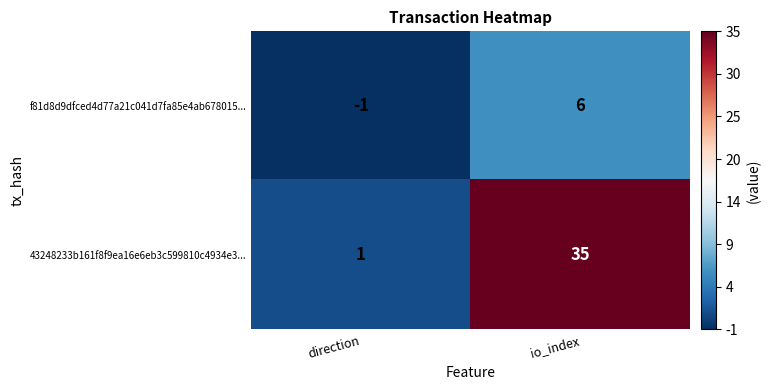

Is it true that 43248233b161f8f9ea16e6eb3c599810c4934e3... equals 1 at direction?

True